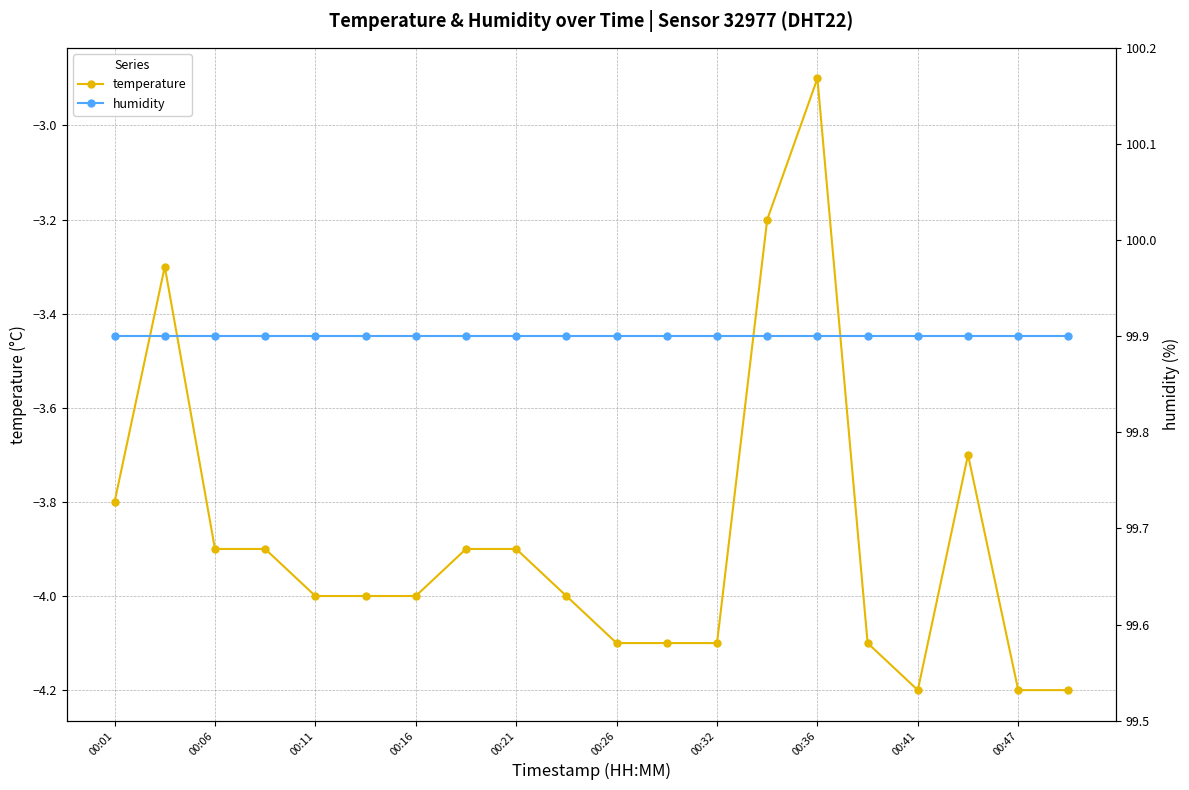

What is the value of the humidity point at the 19th from the left?

99.9